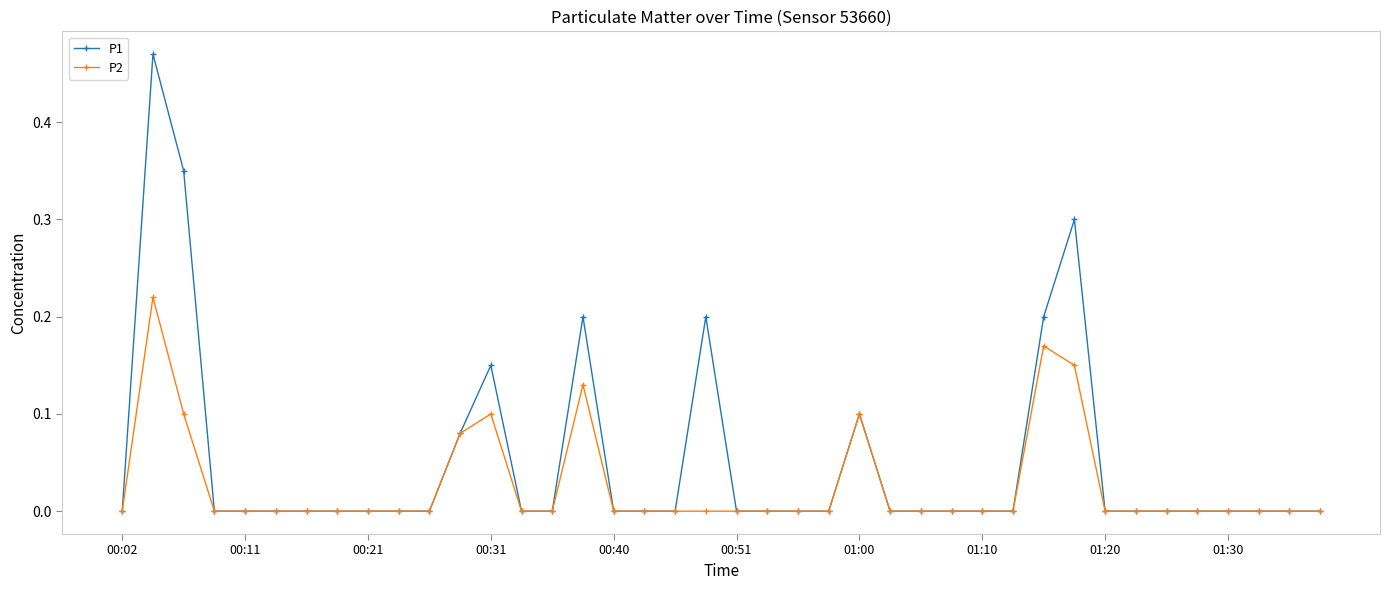

Which series has the widest spread of values?

P1